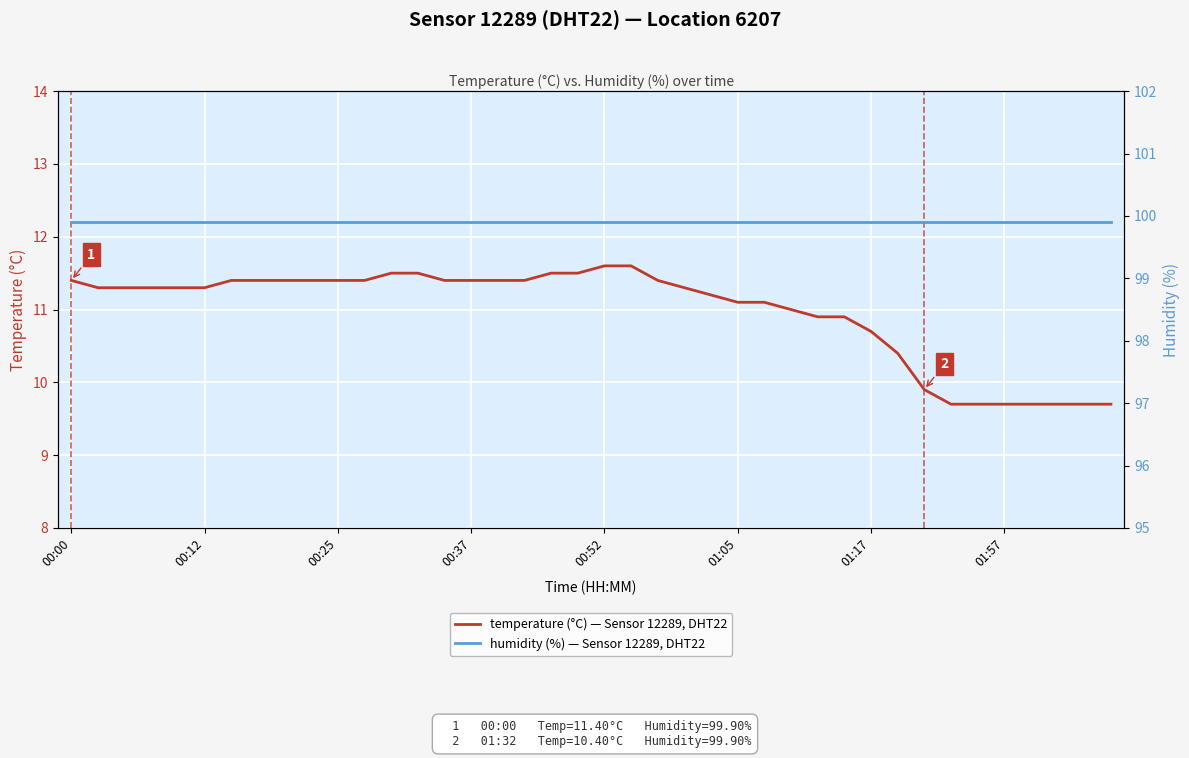

What is the highest value of the humidity (%) — Sensor 12289, DHT22 series?

99.9